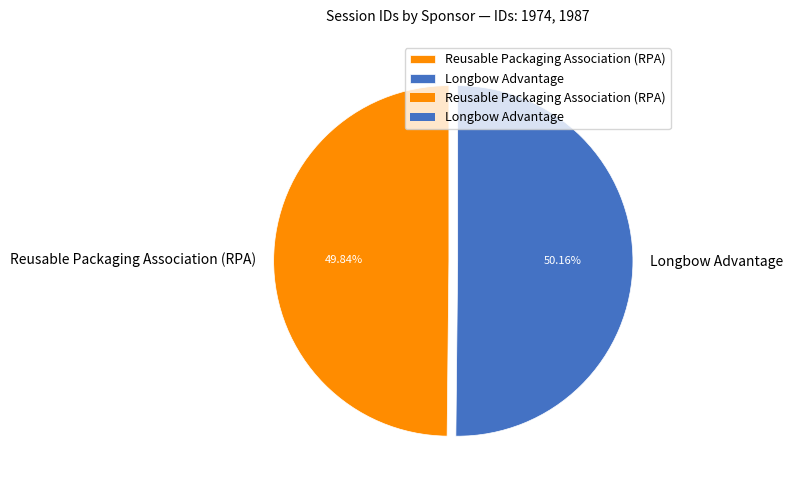

Does any single category account for the majority?

Yes